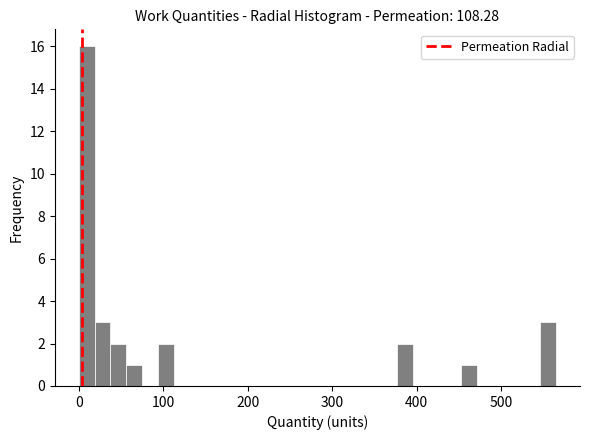

Read against the x-axis, roughly where is the centre of the tallest bar?

10